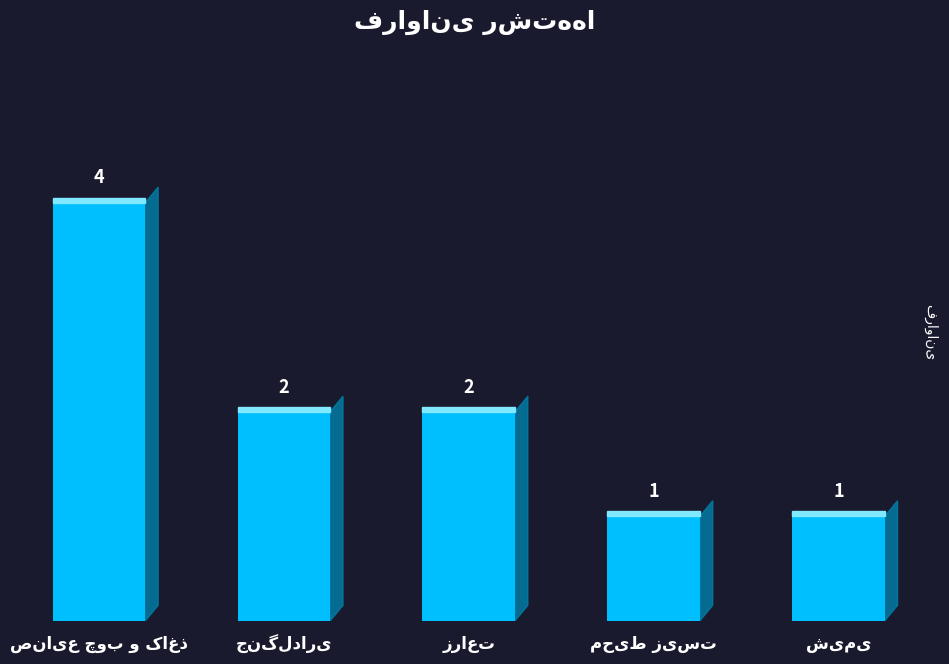

Approximately how many times larger is the value at زراعت compared to جنگلداری?

1.0